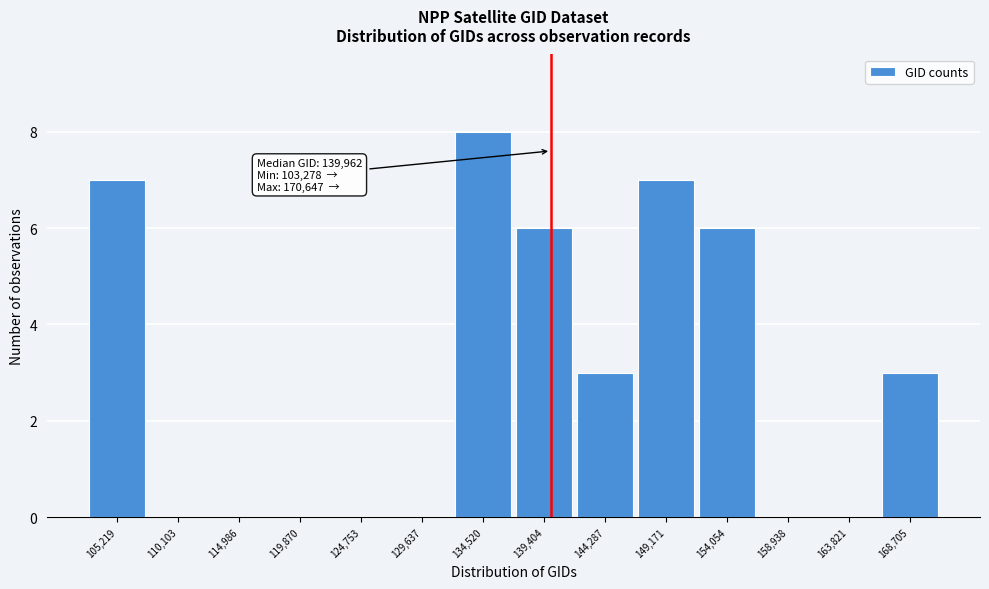

Which range on the x-axis has the tallest bar?

132000 to 137000